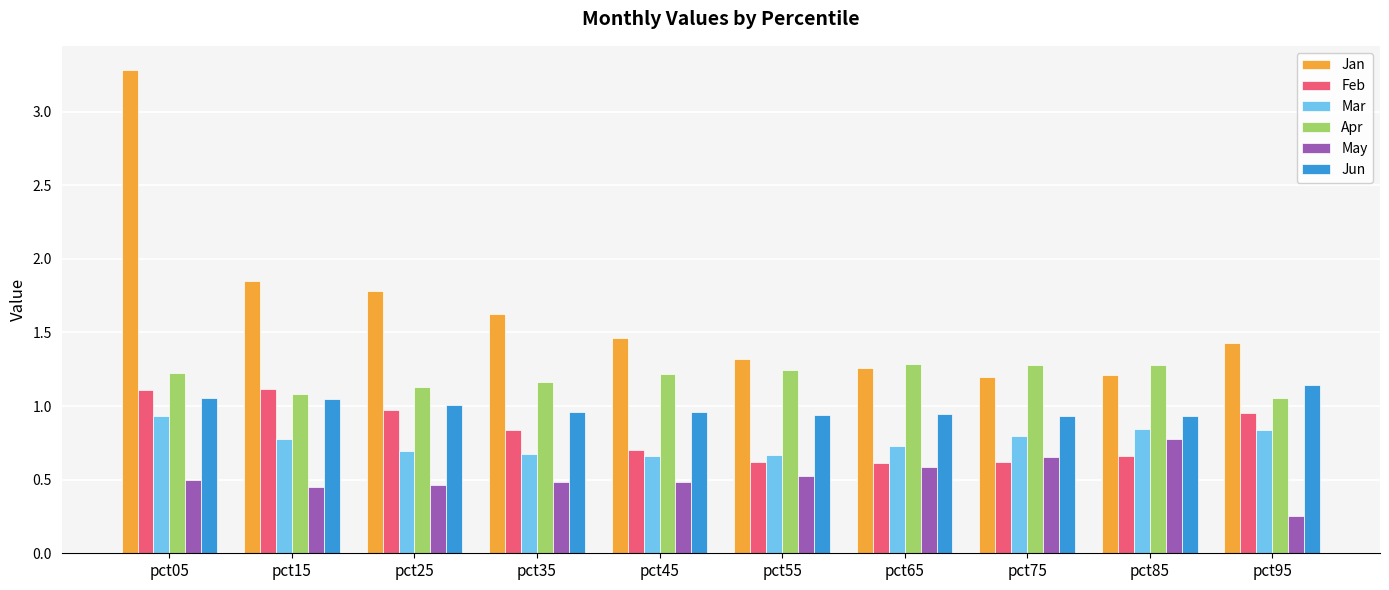

Rank the series at pct55 from lowest to highest value.

May, Feb, Mar, Jun, Apr, Jan